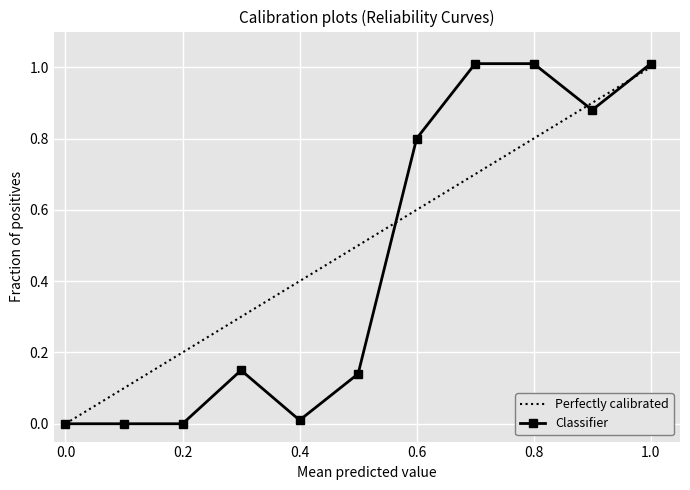

Which series has the widest spread of values?

Classifier